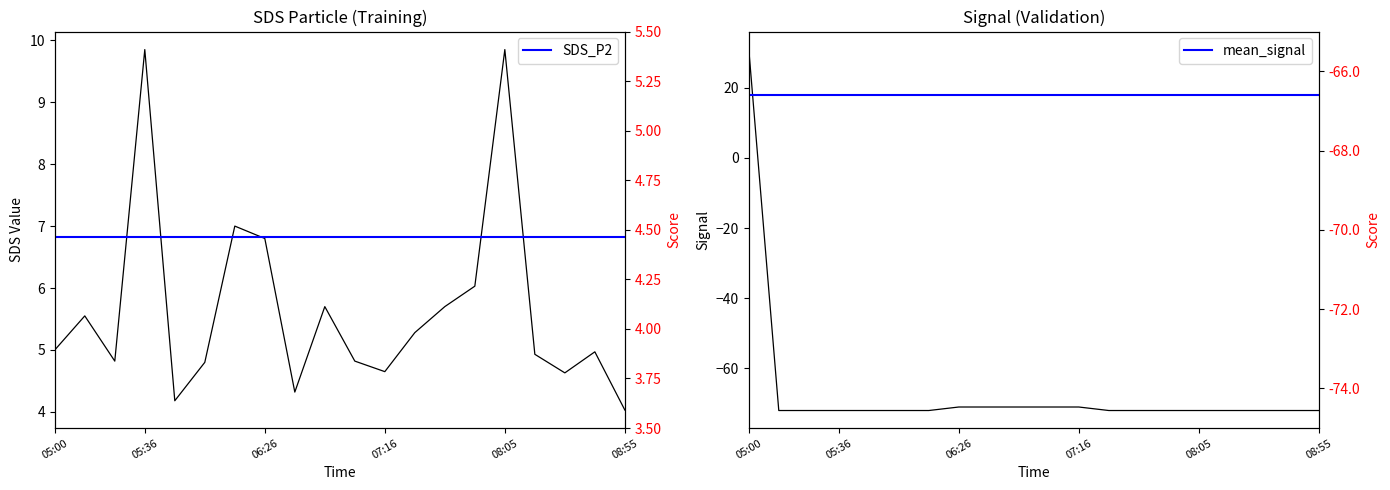

True or false: SDS_P2 and mean_signal cross at least once.

False